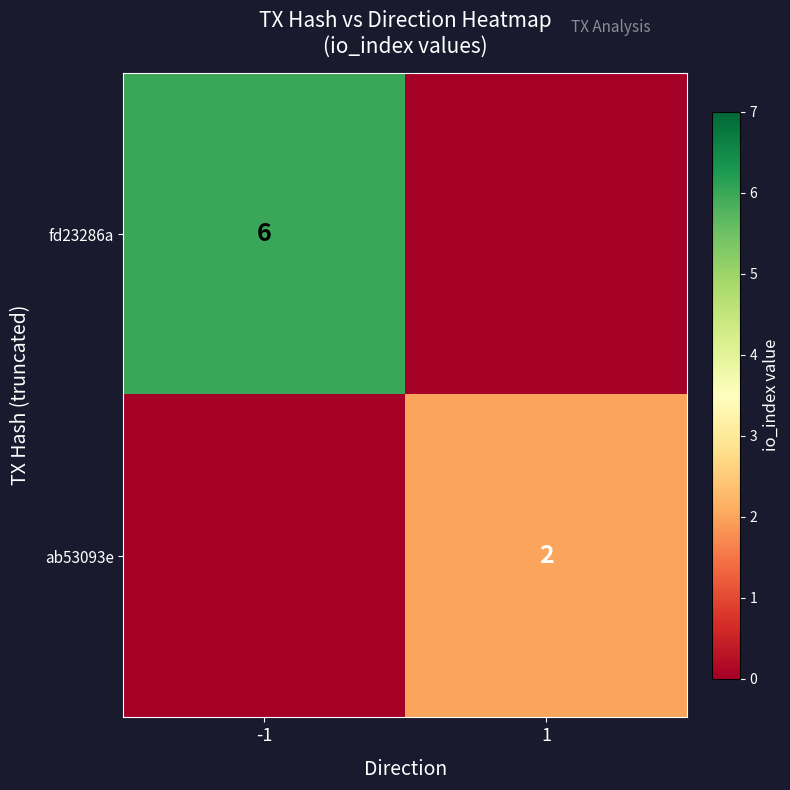

The fd23286a series shows 9 at -1. True or false?

False